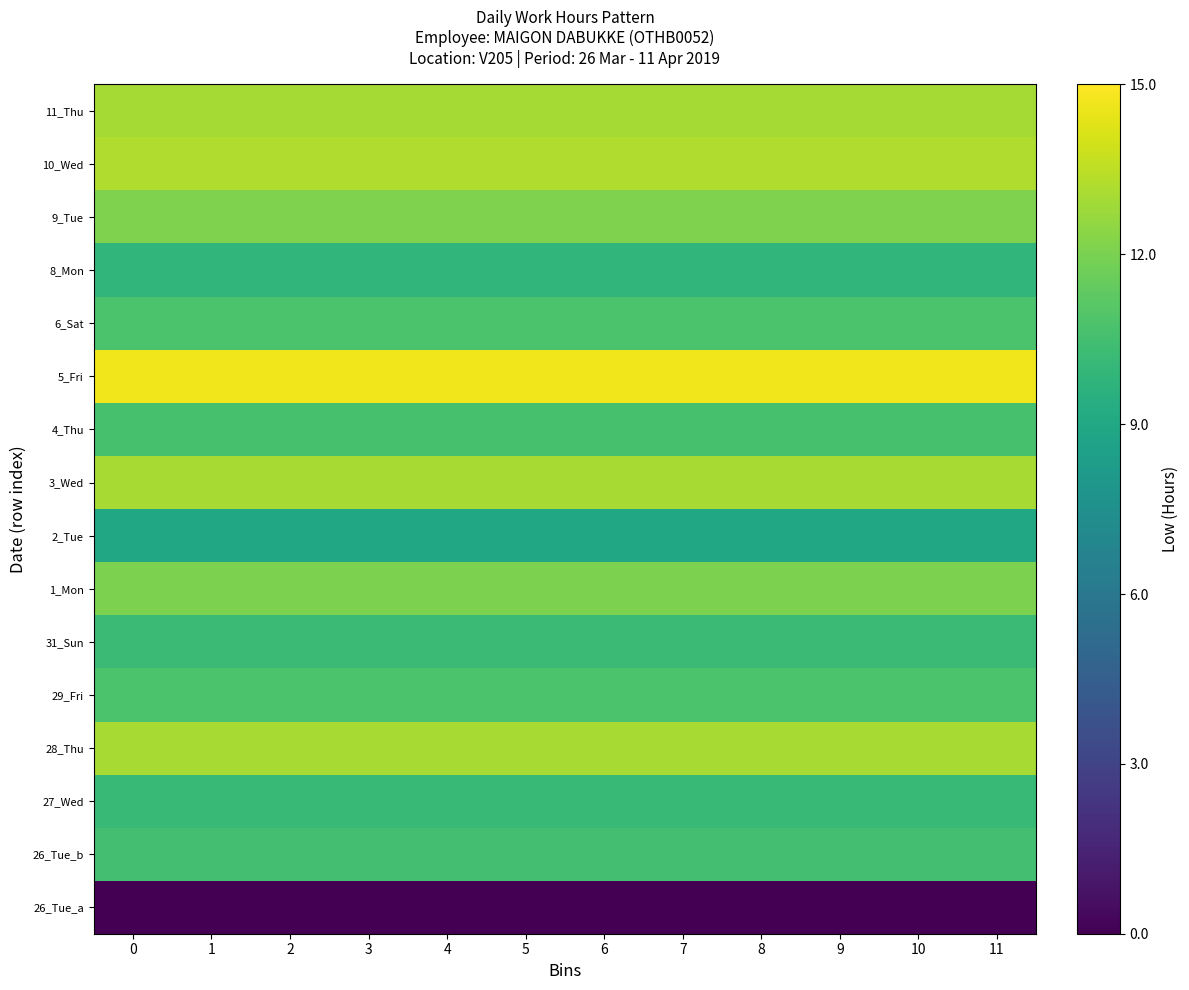

List the series in order of their peak value, lowest first.

26_Tue_a, 2_Tue, 8_Mon, 27_Wed, 31_Sun, 26_Tue_b, 4_Thu, 6_Sat, 29_Fri, 1_Mon, 9_Tue, 11_Thu, 28_Thu, 3_Wed, 10_Wed, 5_Fri